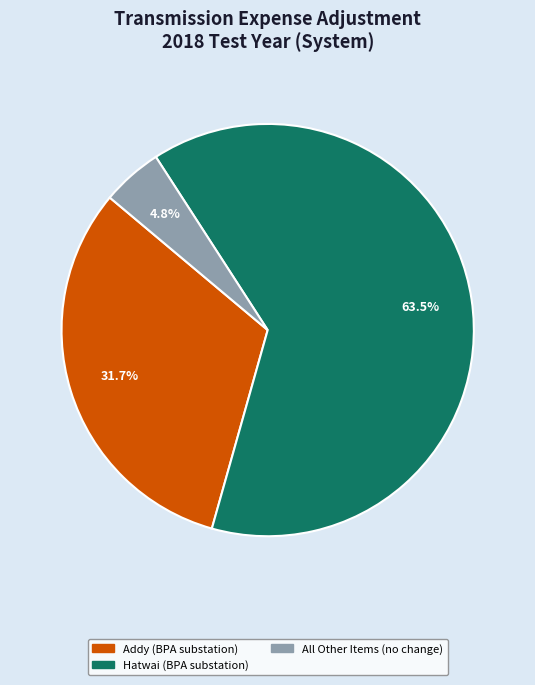

Is there any slice that represents more than half of the pie?

Yes